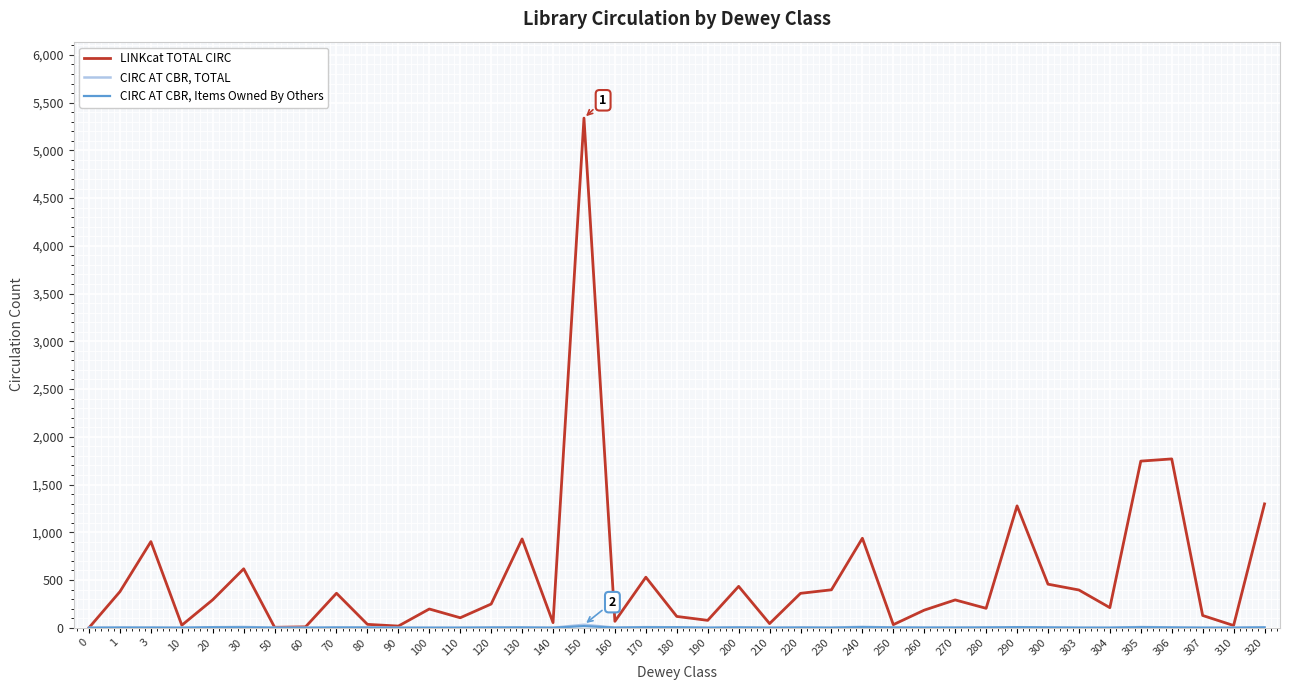

Where is LINKcat TOTAL CIRC nearest to the value 2669?

306